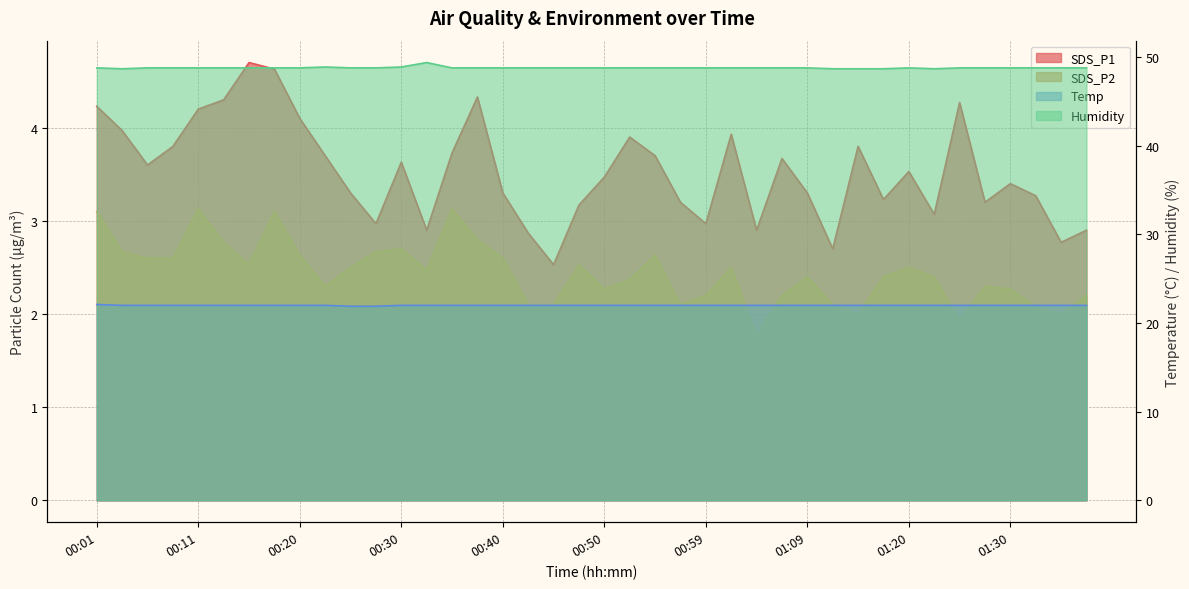

What is the value of the SDS_P2 point at the 10th from the left?

2.3